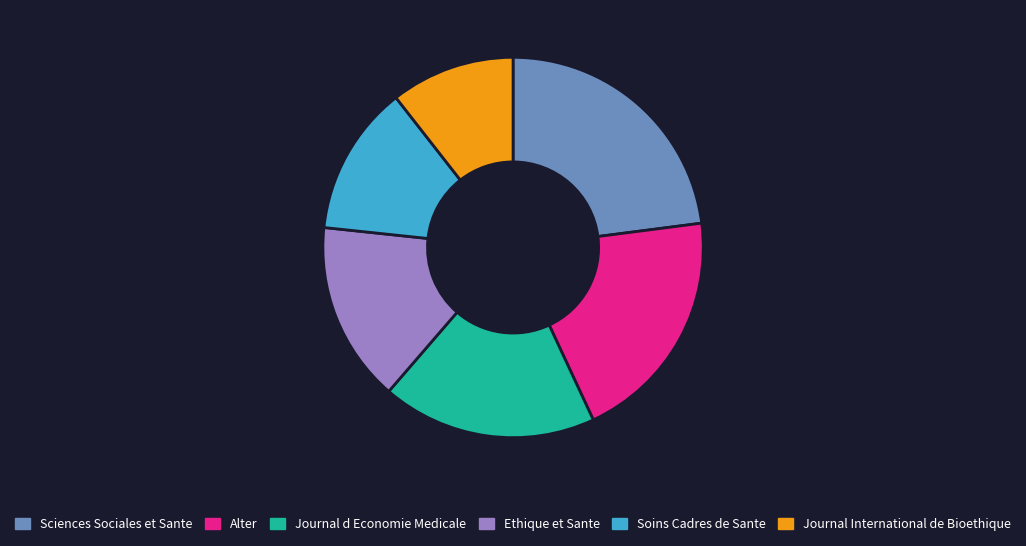

Which has a higher value, Journal International de Bioethique or Journal d Economie Medicale?

Journal d Economie Medicale